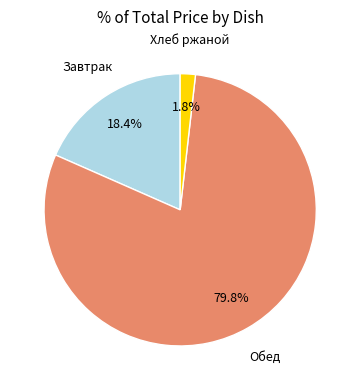

Does any single category account for the majority?

Yes